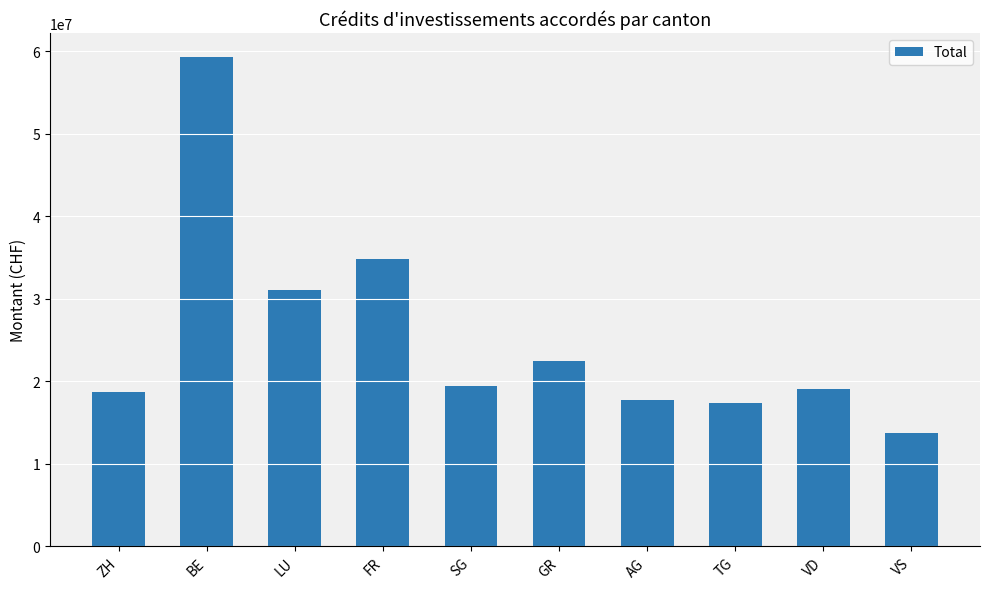

What is the difference between the values at VS and LU?

17277000